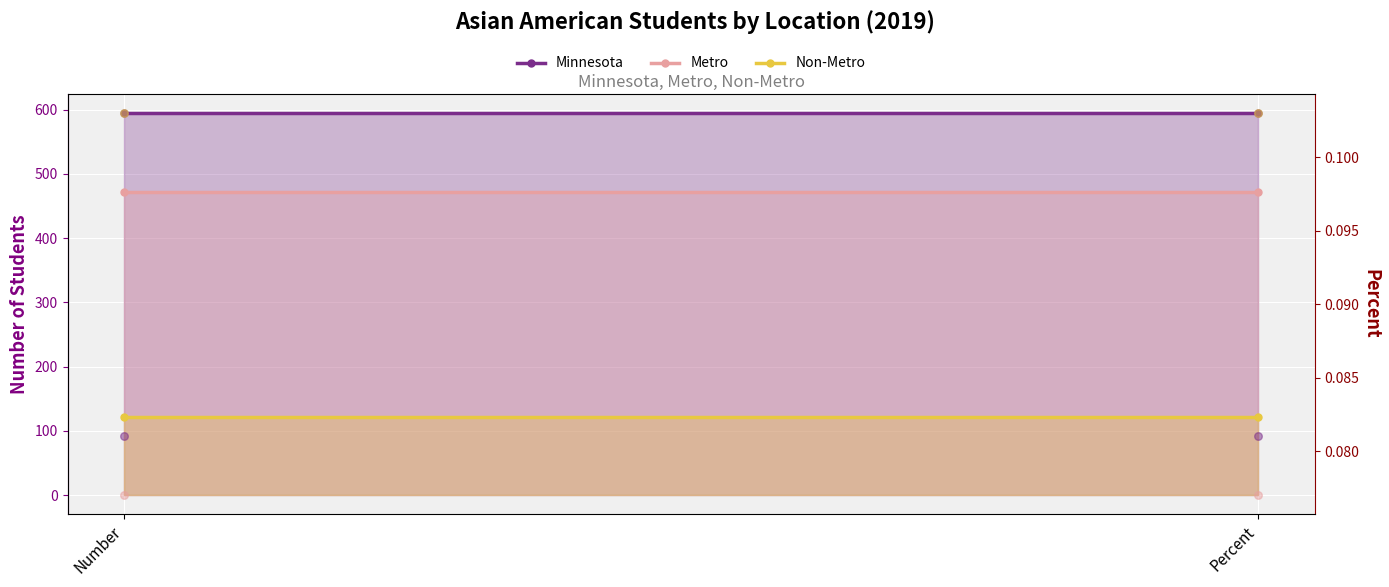

Which series reaches the minimum Y coordinate?

Metro %